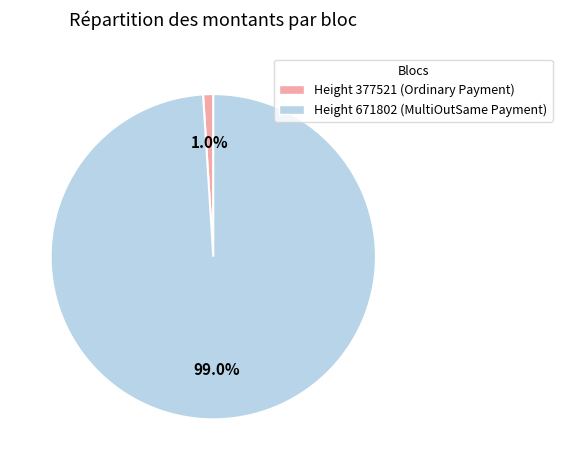

Count the number of slices in the pie.

2